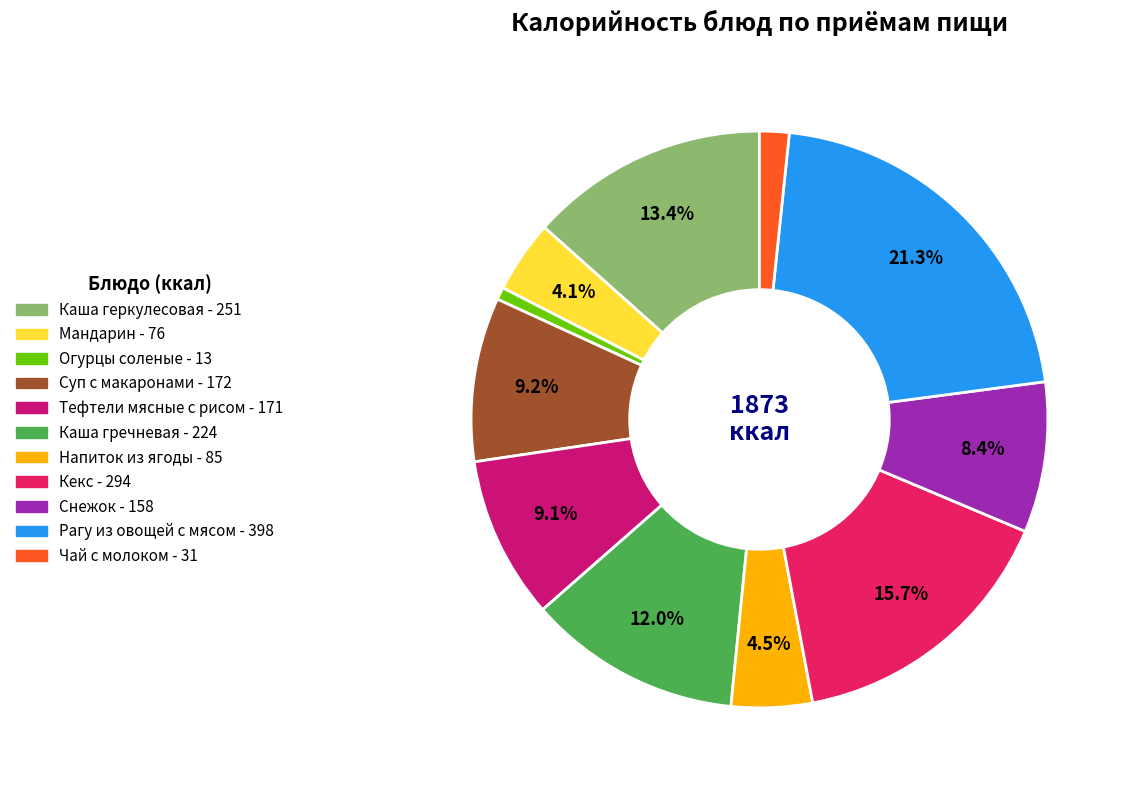

The Снежок slice represents 8% of the pie. True or false?

True